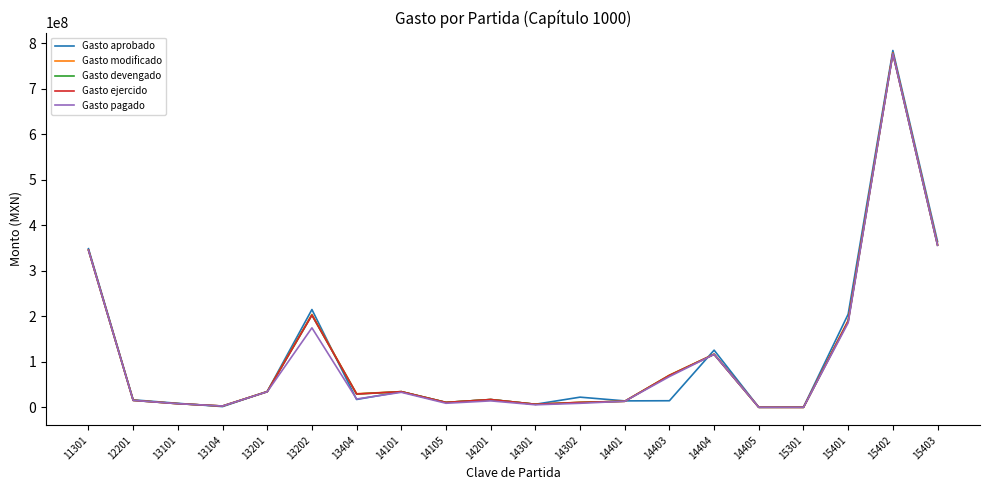

True or false: Gasto aprobado has a value of 27266146.9 at 13404.

False